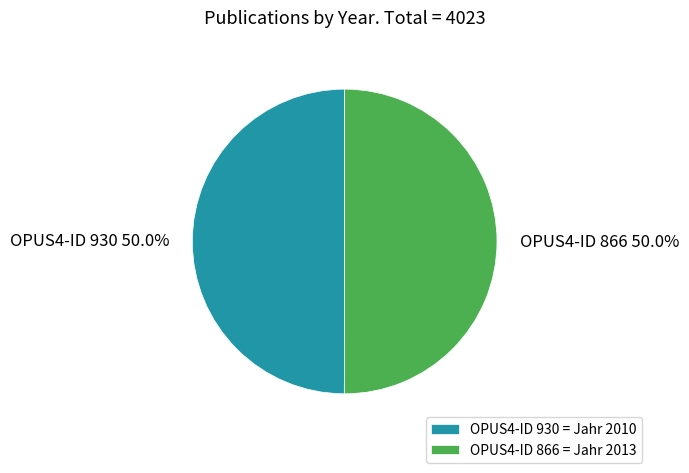

Combined, what portion of the pie is OPUS4-ID 930 = Jahr 2010 and OPUS4-ID 866 = Jahr 2013?

100.0%